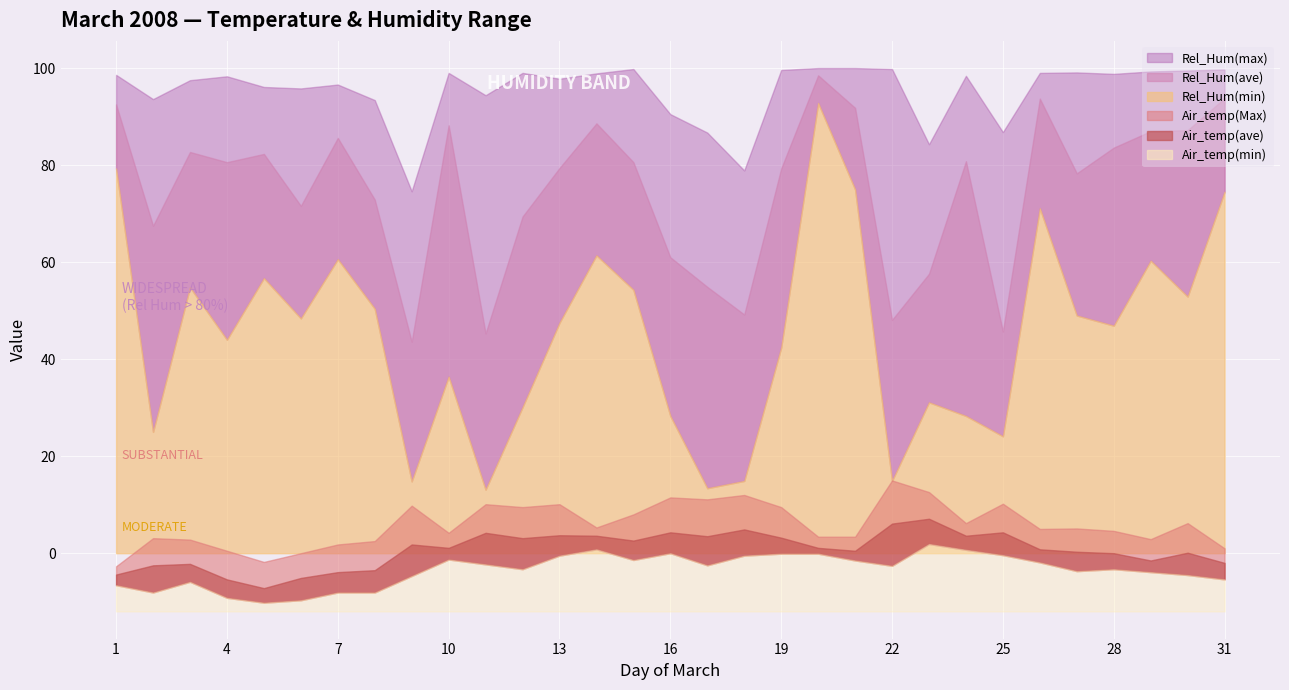

What are all the series names shown in the legend?

Air_temp(min), Air_temp(ave), Air_temp(Max), Rel_Hum(min), Rel_Hum(ave), Rel_Hum(max)